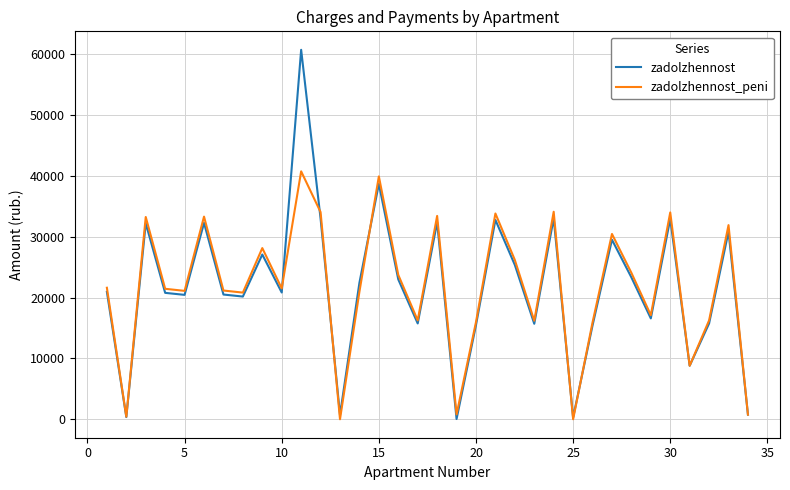

List the series in order of their peak value, lowest first.

zadolzhennost_peni, zadolzhennost